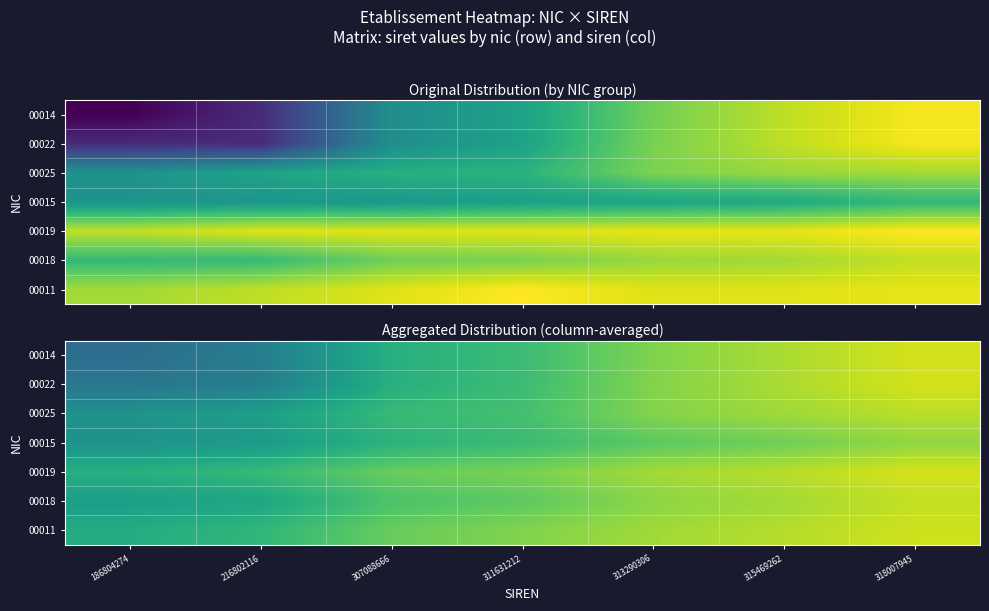

How many distinct data groups are displayed?

7